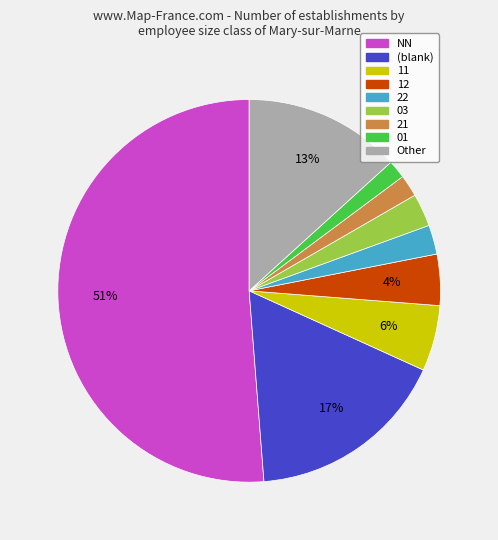

To the nearest percent, what is the average slice percentage?

11%